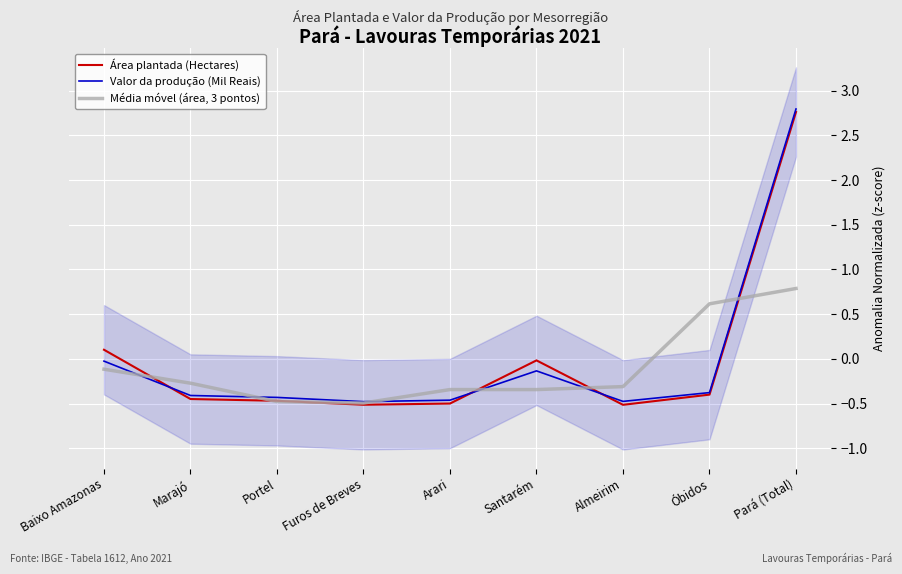

True or false: Área plantada (Hectares) and Valor da produção (Mil Reais) intersect in this chart.

True